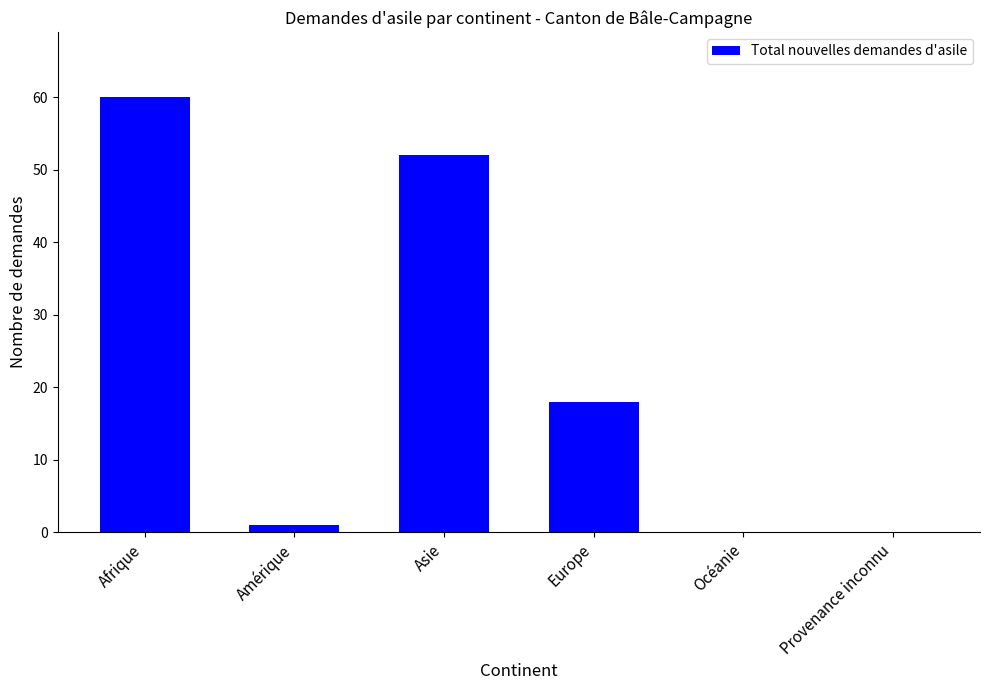

Reading right to left, extract all data points from this chart.

Provenance inconnu=0	Océanie=0	Europe=18	Asie=52	Amérique=1	Afrique=60